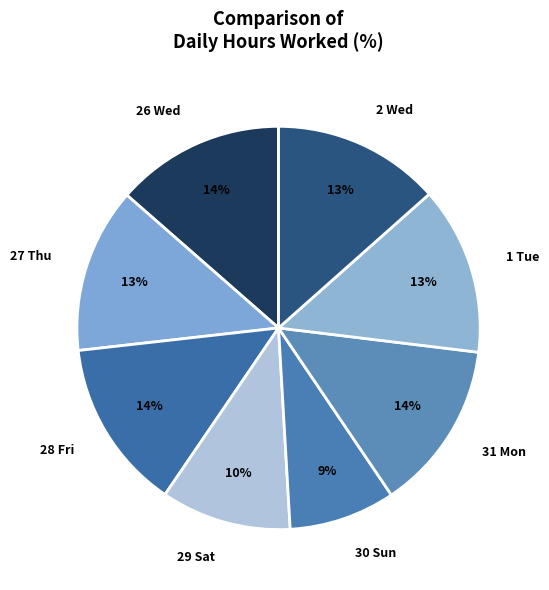

Which slice is the smallest?

30 Sun